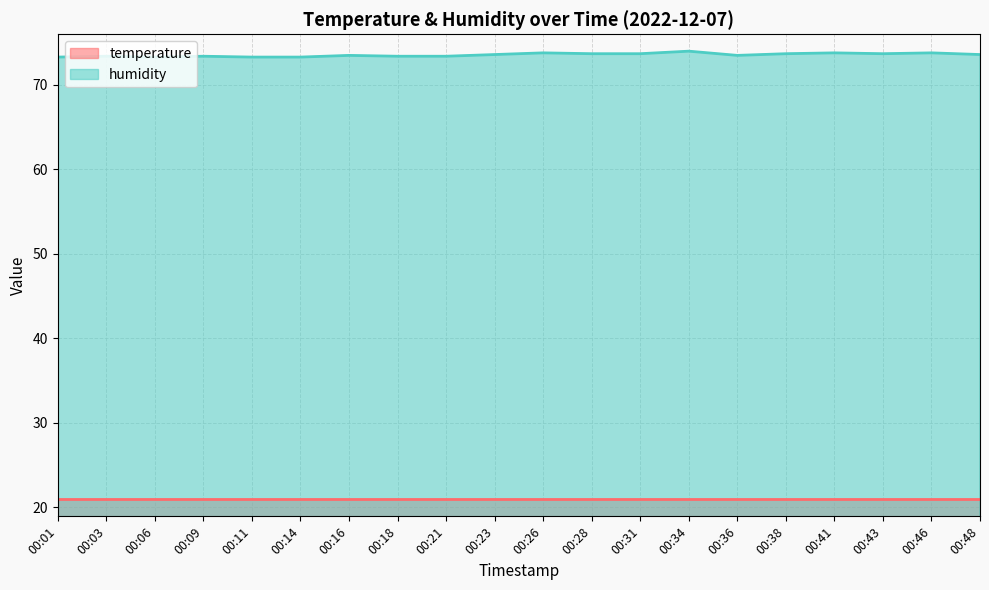

At which label is the value closest to 73?

00:01